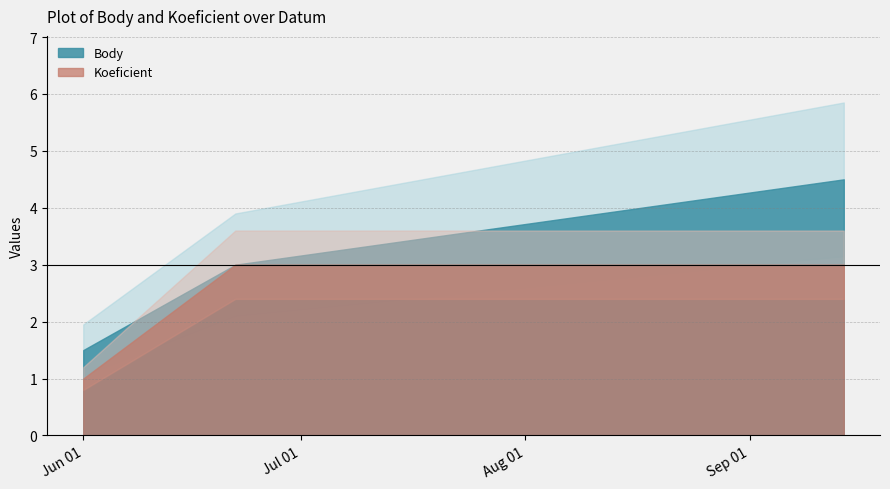

What is the value of the Body point at the 2nd from the left?

3.0